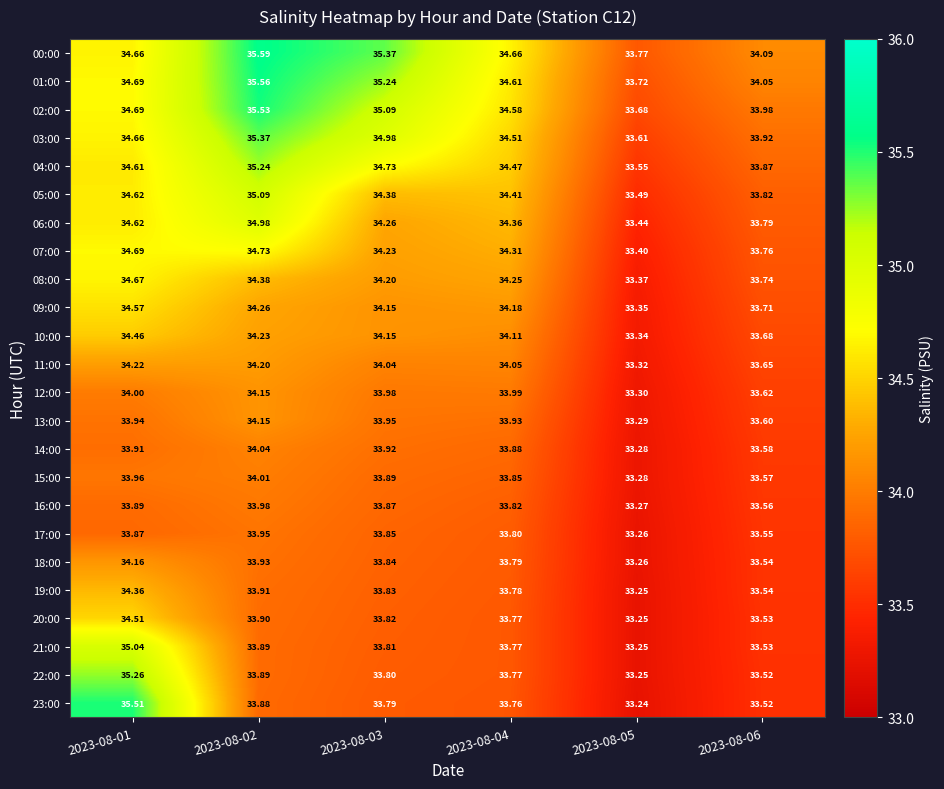

Is the value of 10:00 at 2023-08-02 greater than the value of 16:00 at 2023-08-01?

Yes